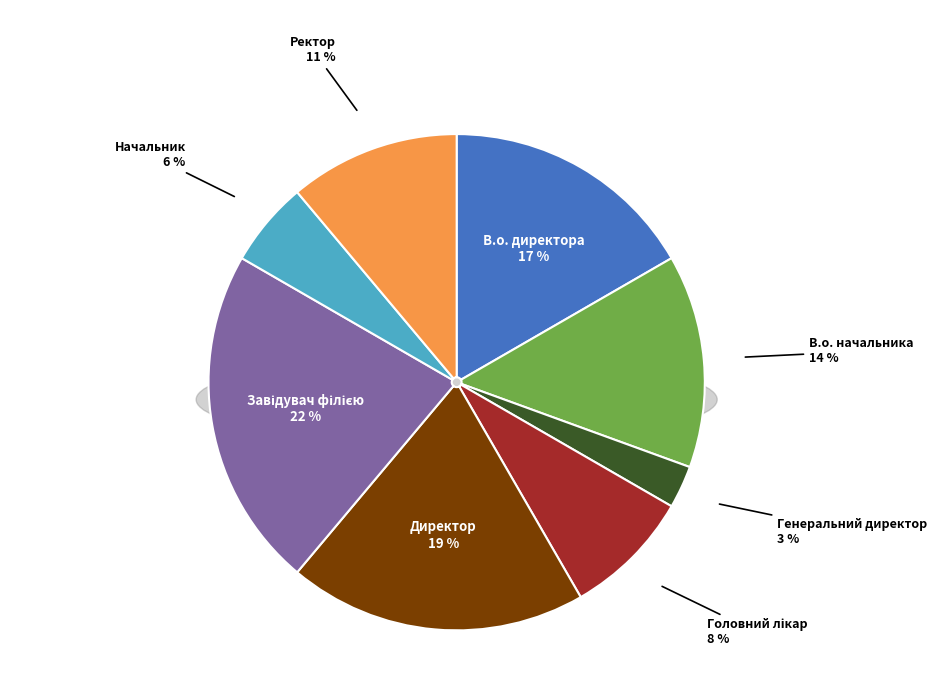

To the nearest percent, what portion does Головний лікар represent?

8%